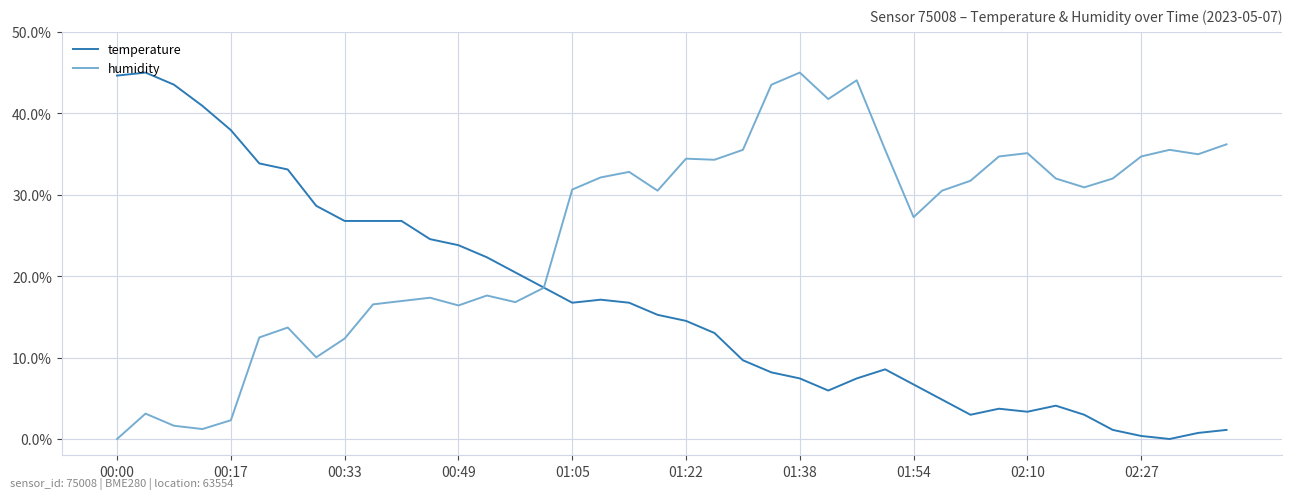

Rank the series by their average value, from highest to lowest.

humidity, temperature